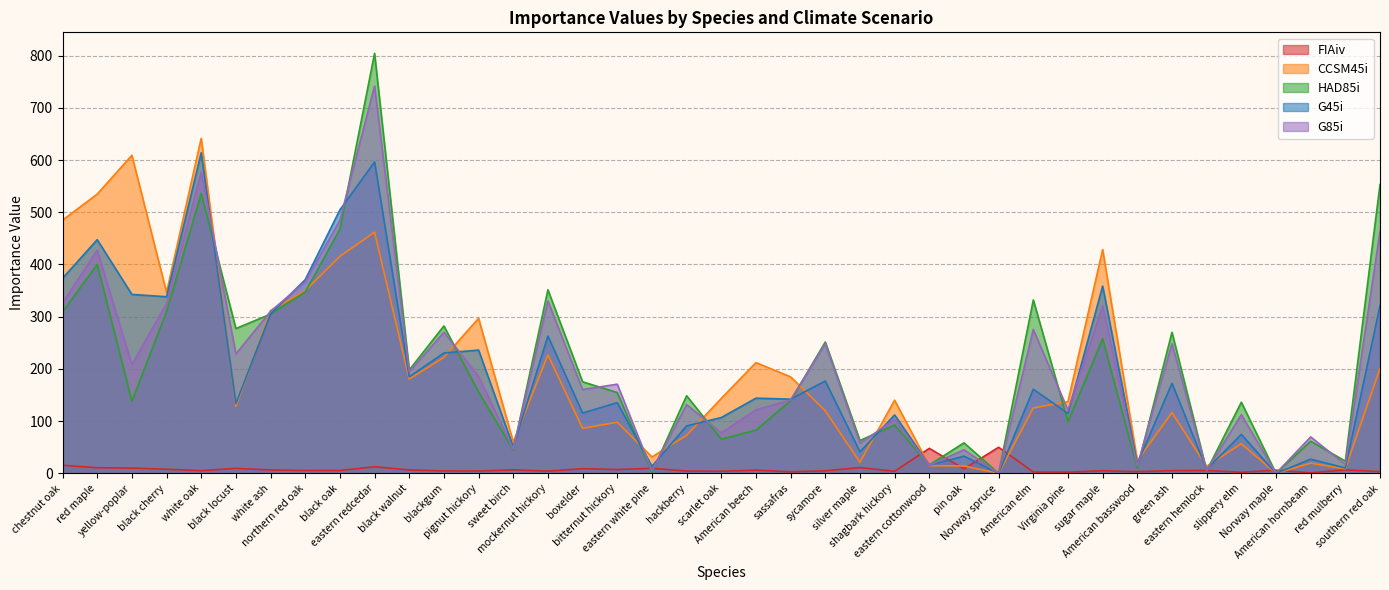

Which series has the largest total across all categories?

G85i